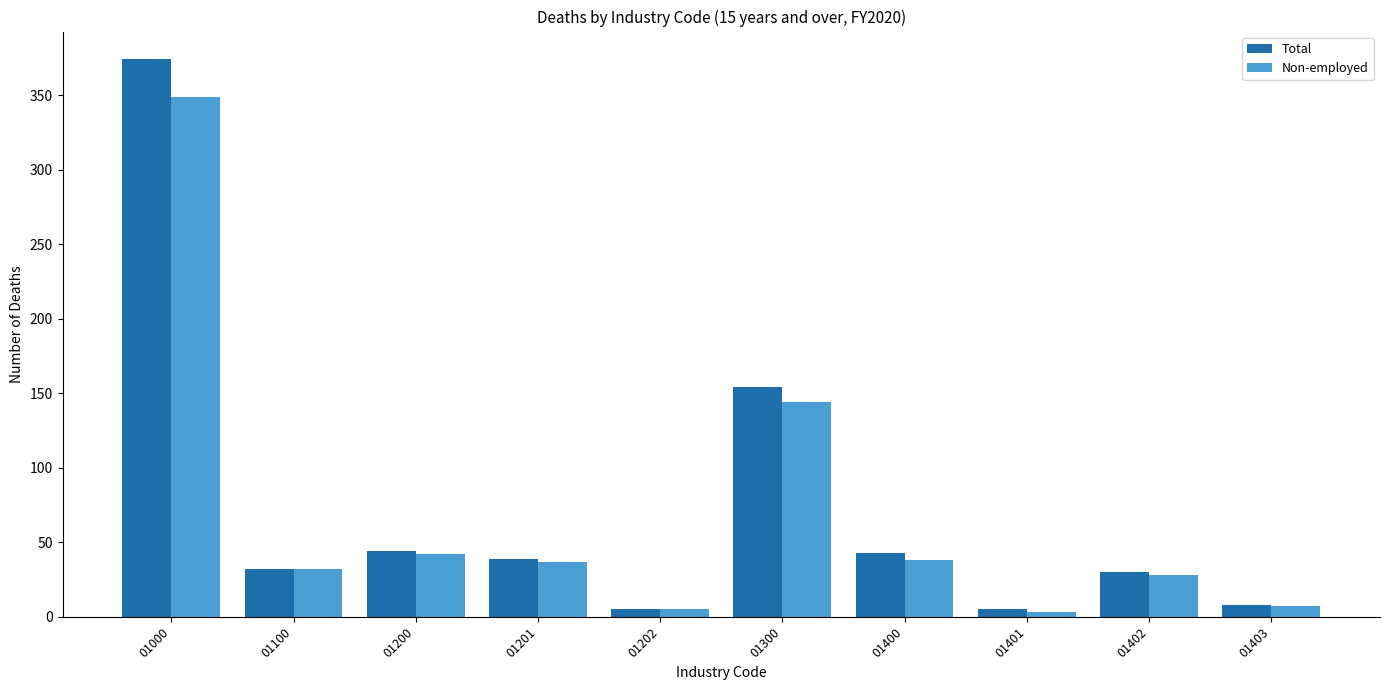

What is the maximum value shown in the chart?

374